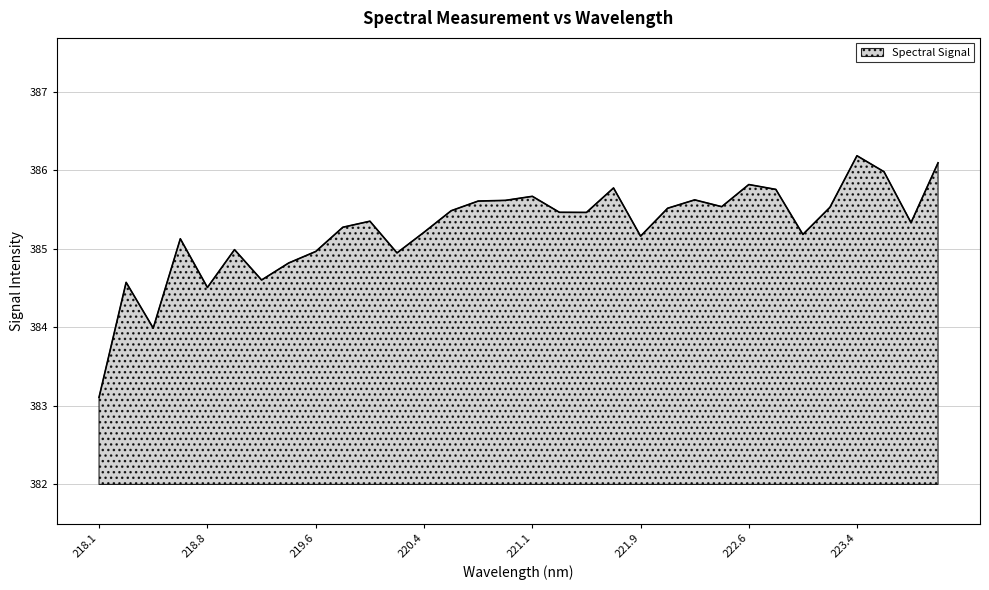

What is the difference between the maximum and minimum values?

3.1